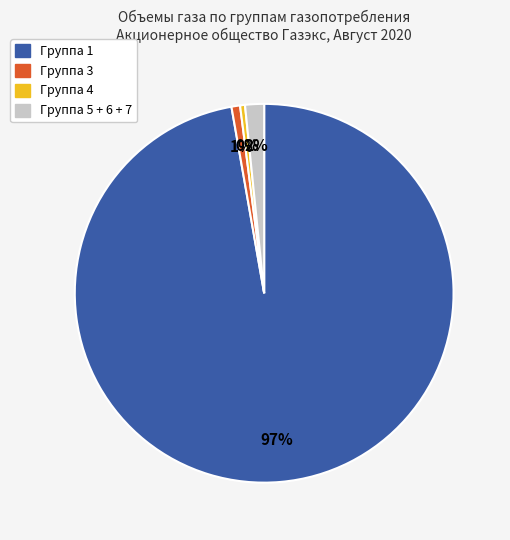

To the nearest percent, what is the average slice percentage?

25%